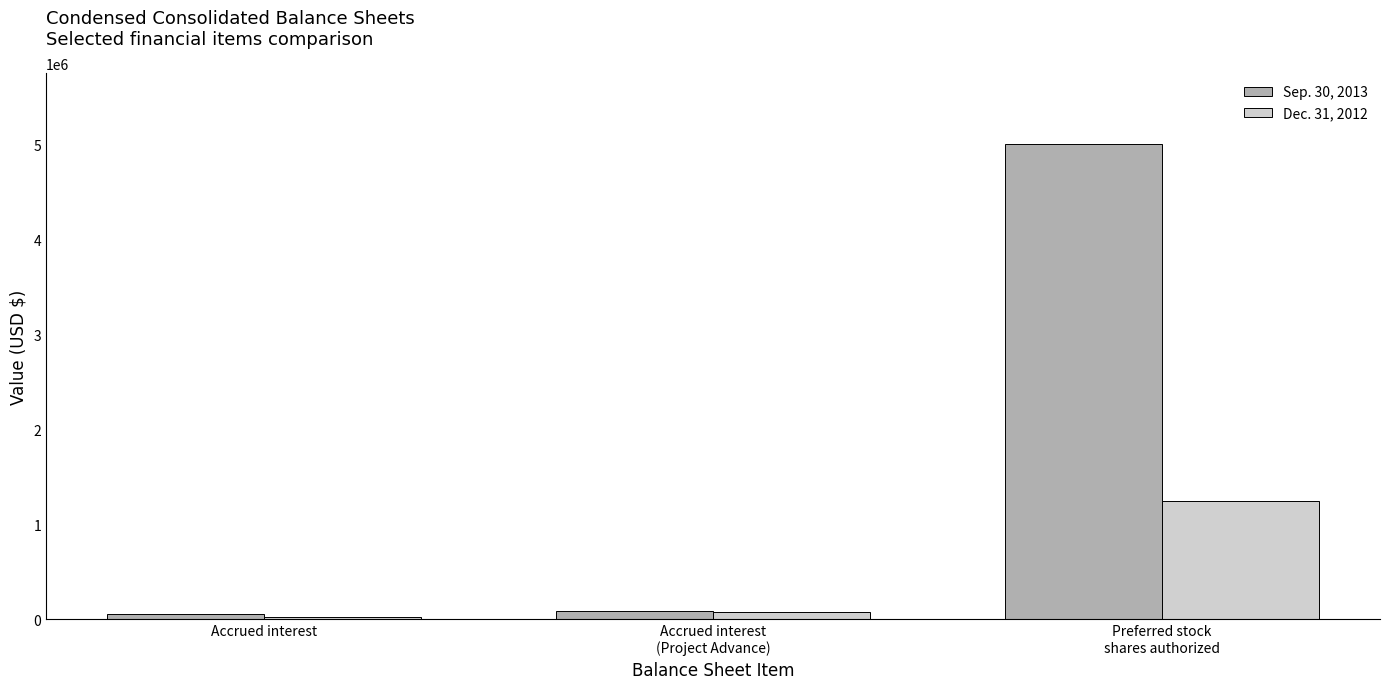

What is the sum of the Dec. 31, 2012 values at Preferred stock
shares authorized and Accrued interest
(Project Advance)?

1332722